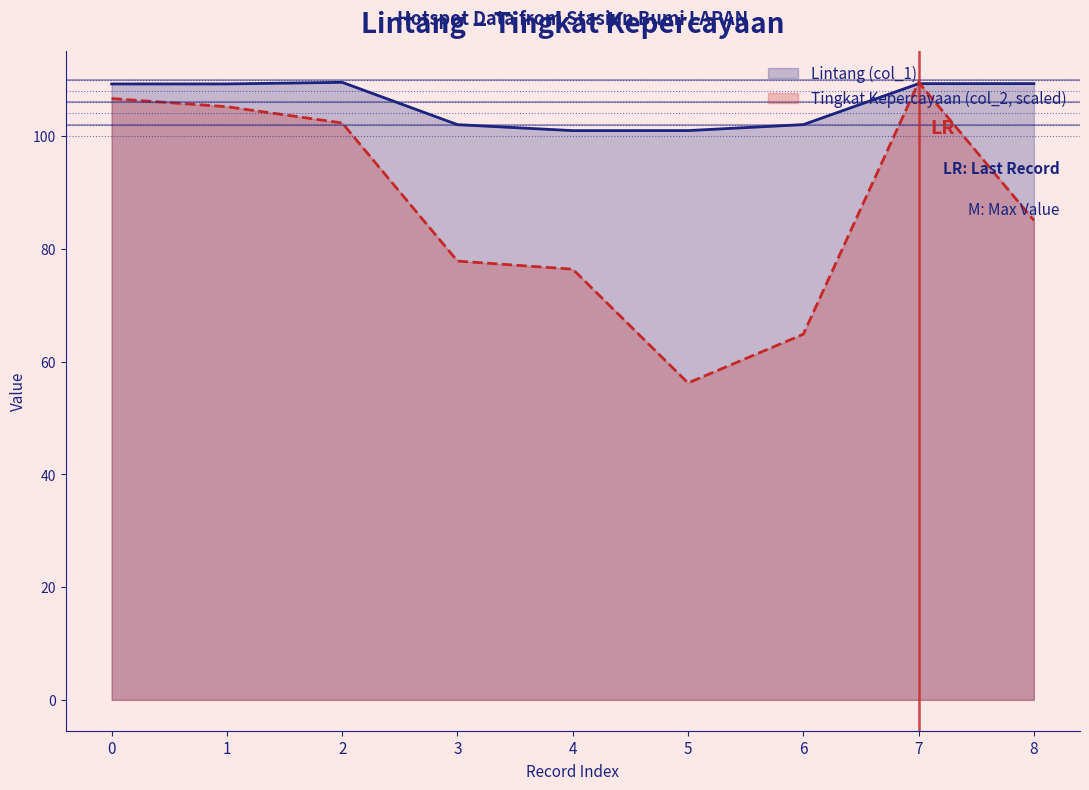

Which series changed the most between 1 and 6?

Tingkat Kepercayaan (col_2, scaled)